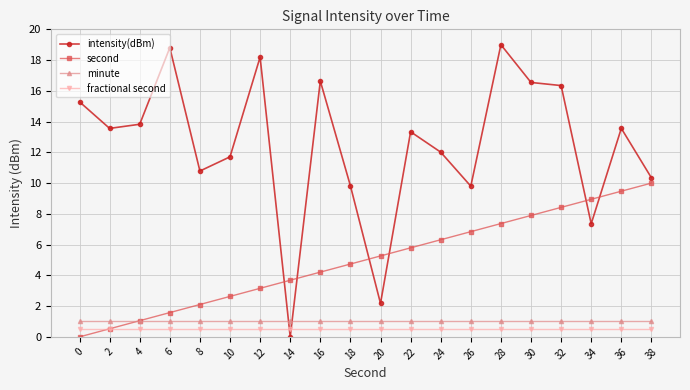

How many intersections are there between intensity(dBm) and second?

6